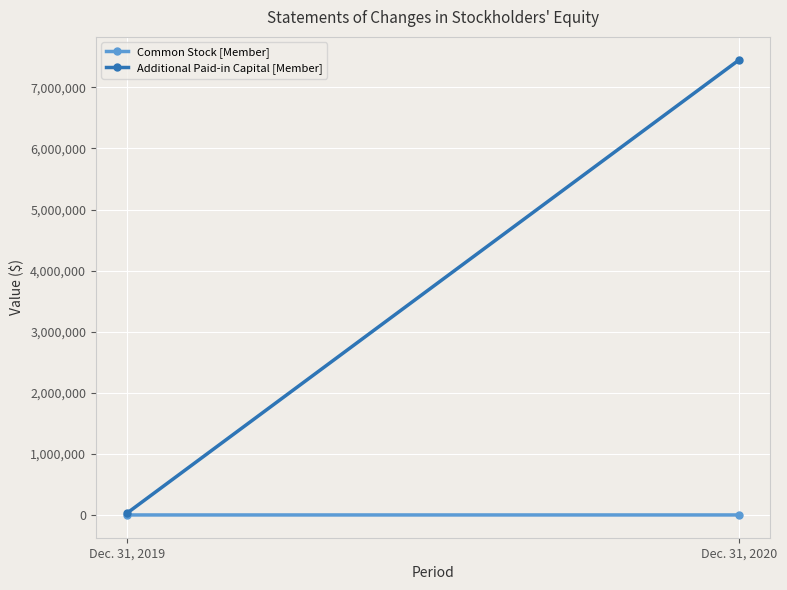

Reading left to right, extract all data points from this chart.

Common Stock [Member]: 288	432
Additional Paid-in Capital [Member]: 24712	7454115